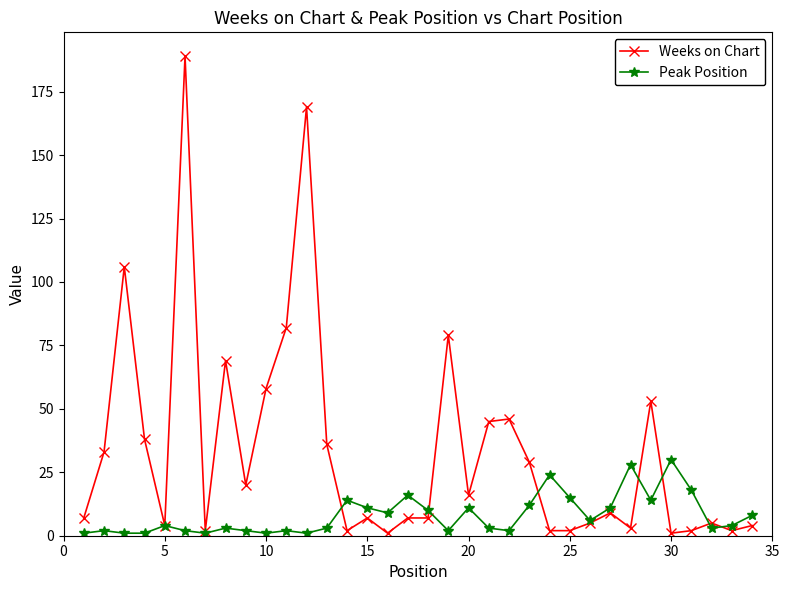

What is the difference between the maximum and minimum values in the Weeks on Chart series?

188